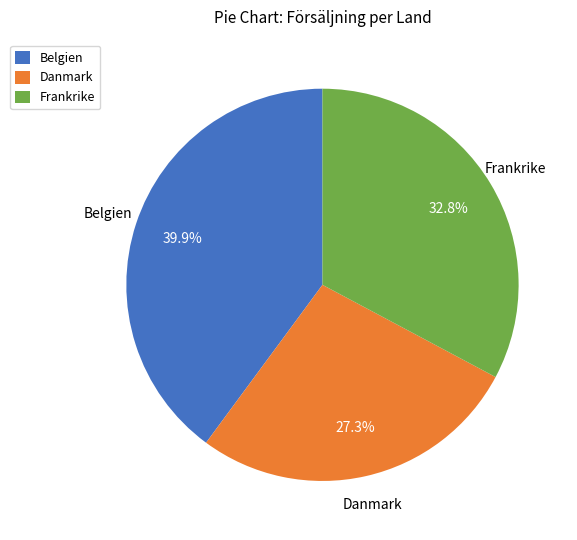

The Danmark slice represents 6% of the pie. True or false?

False